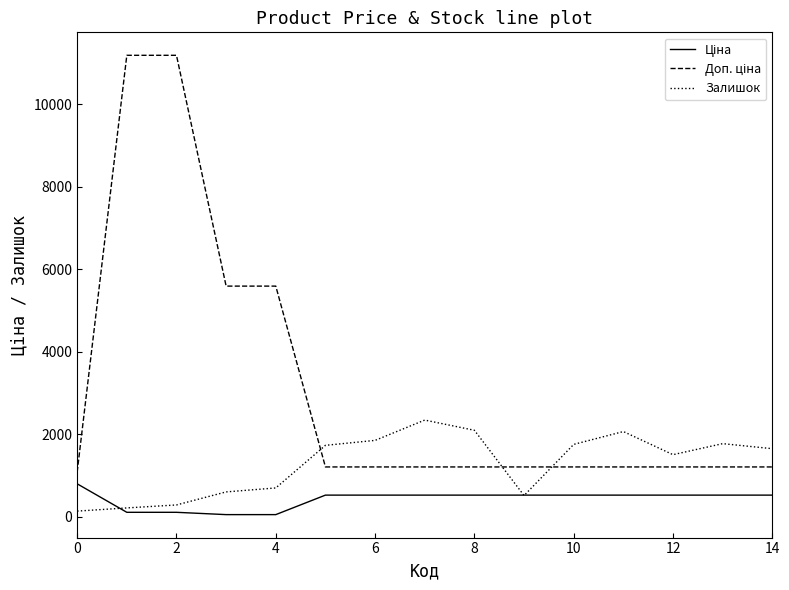

What is the greatest value displayed?

11182.0